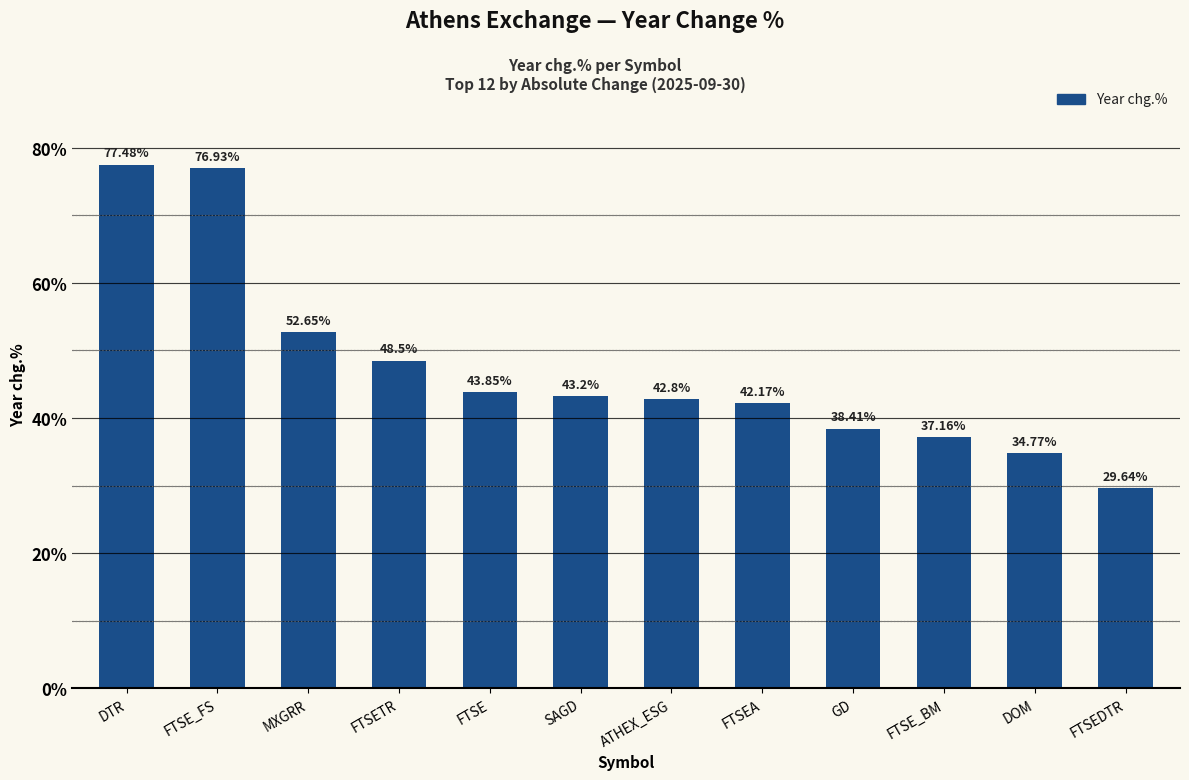

How many bars are there in total?

12